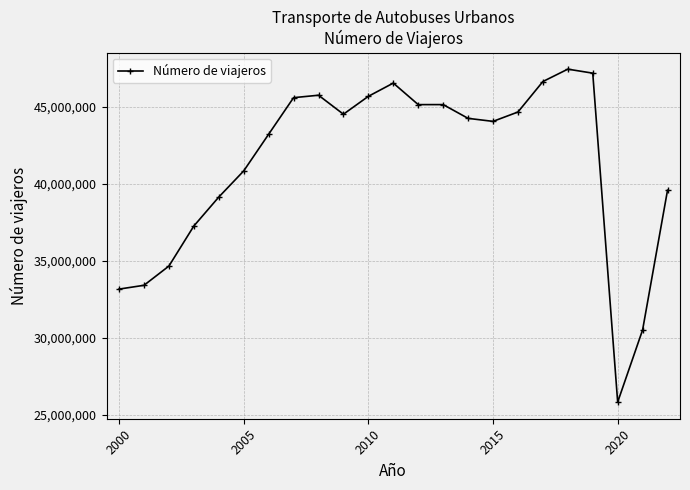

Does the chart display data point markers on the line(s)?

Yes